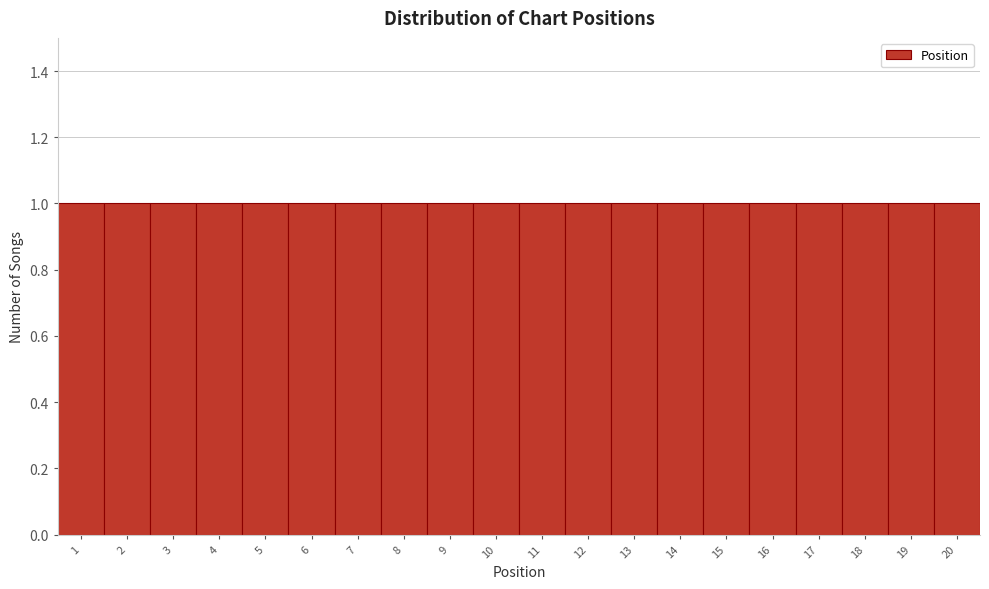

Reading left to right, transcribe this chart: for each bar, give the range it covers on the x-axis and its height. The values are not printed on the chart, so give them approximately, as read against the axis.

0.5 to 1.5: 1
1.5 to 2.5: 1
2.5 to 3.5: 1
3.5 to 4.5: 1
4.5 to 5.5: 1
5.5 to 6.5: 1
6.5 to 7.5: 1
7.5 to 8.5: 1
8.5 to 9.5: 1
9.5 to 10.5: 1
10.5 to 11.5: 1
11.5 to 12.5: 1
12.5 to 13.5: 1
13.5 to 14.5: 1
14.5 to 15.5: 1
15.5 to 16.5: 1
16.5 to 17.5: 1
17.5 to 18.5: 1
18.5 to 19.5: 1
19.5 to 20.5: 1